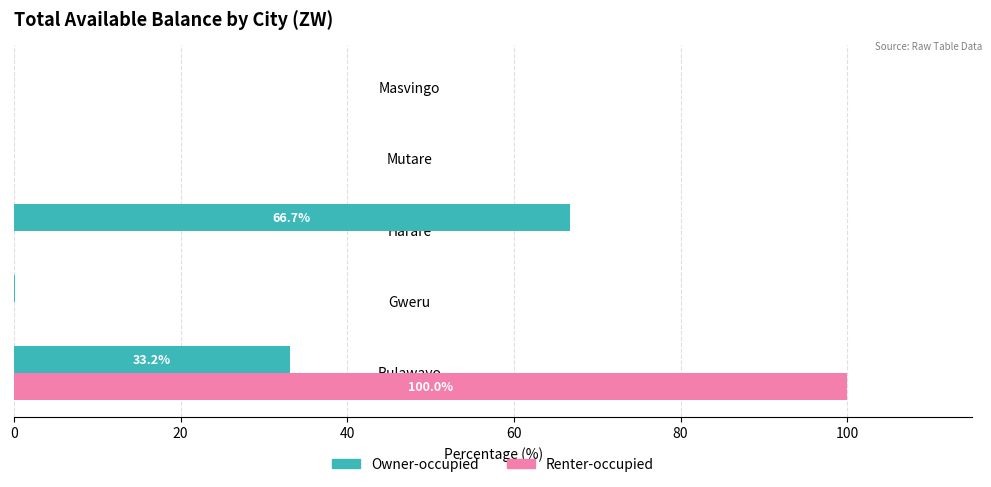

The value of Renter-occupied at Bulawayo is 100.0. True or false?

True